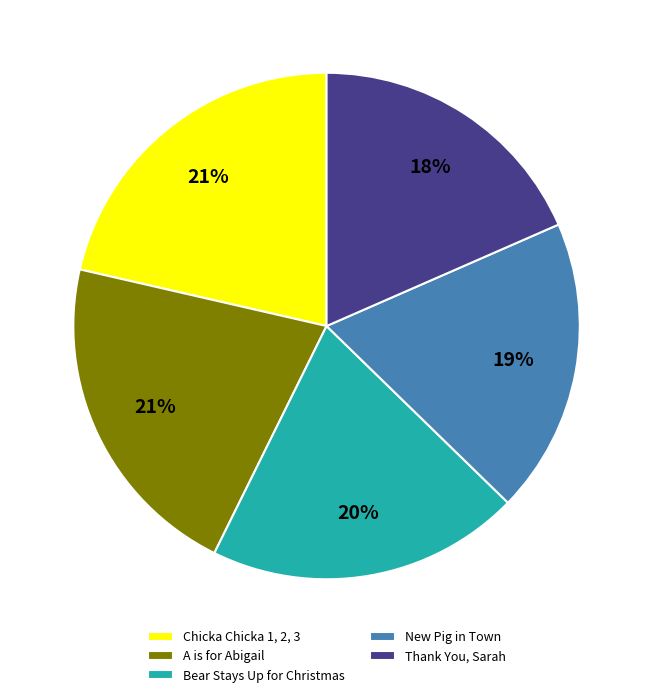

To the nearest percent, what is the difference between the largest and smallest slice percentages?

3%